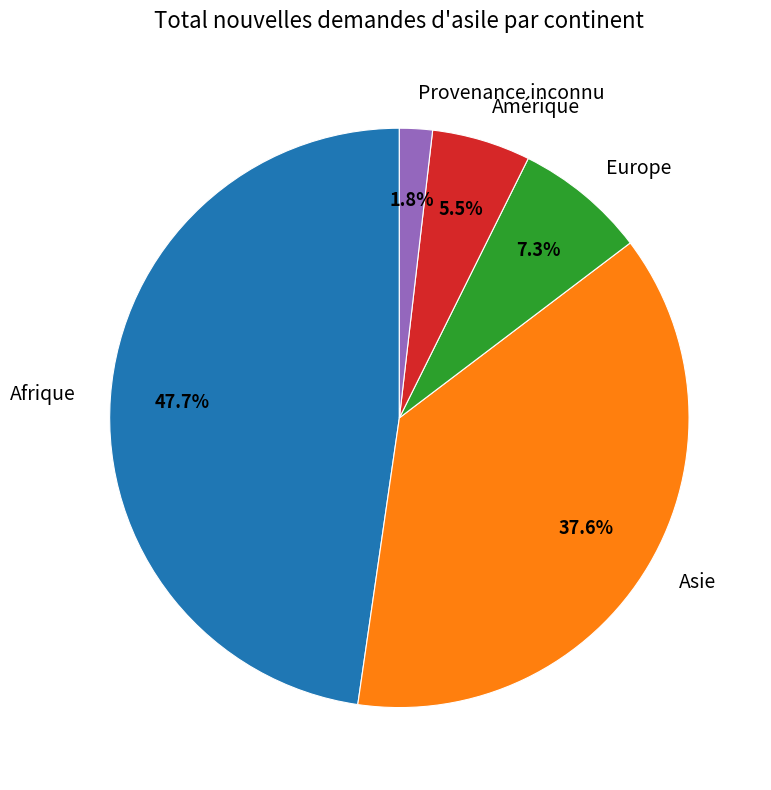

How many slices are in this pie chart?

5